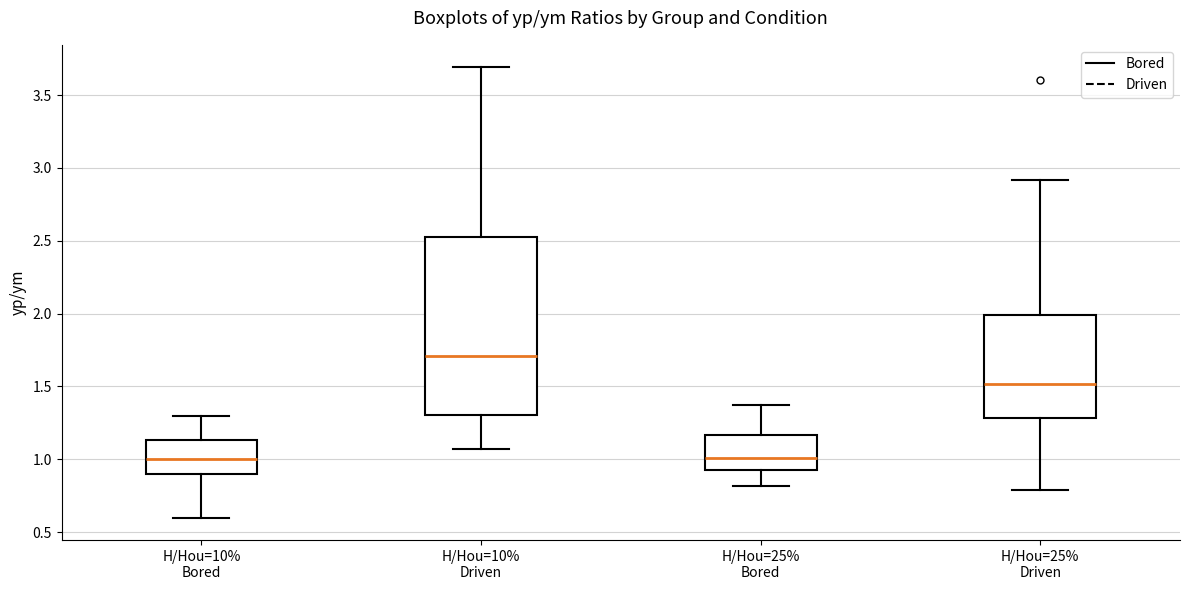

Reading left to right, read every box against the y-axis: the position of its median line, the range the box covers, and the ends of its whiskers. The values are not printed on the chart, so give them approximately, as read against the axis.

H/Hou=10% Bored: median 1.00, box 0.90 to 1.15, whiskers 0.60 to 1.30
H/Hou=10% Driven: median 1.70, box 1.30 to 2.55, whiskers 1.05 to 3.70
H/Hou=25% Bored: median 1.00, box 0.95 to 1.15, whiskers 0.80 to 1.35
H/Hou=25% Driven: median 1.50, box 1.30 to 2.00, whiskers 0.80 to 2.90